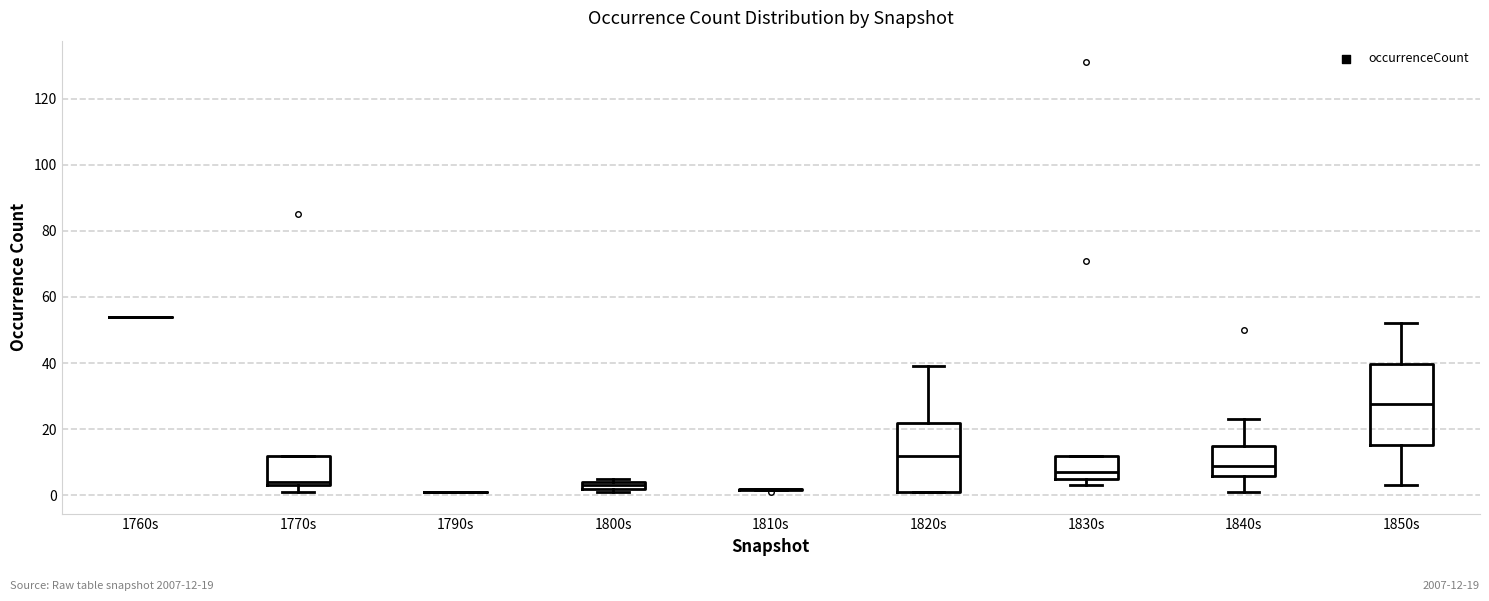

Comparing the boxes themselves (not the whiskers), which one is the tallest?

1850s